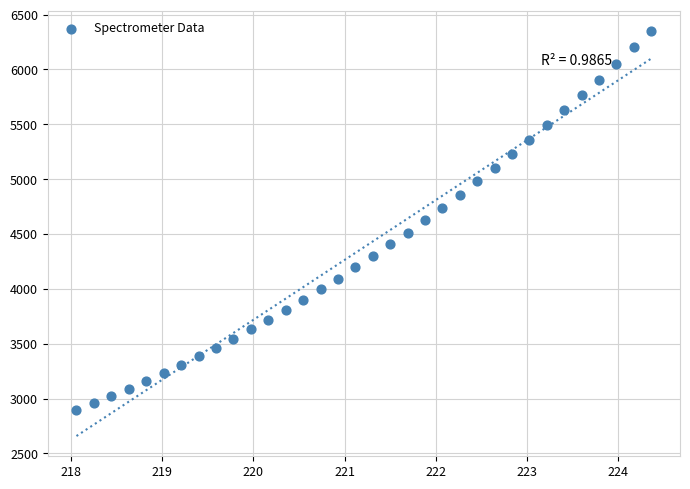

What is the range of X values (max minus min)?

6.3